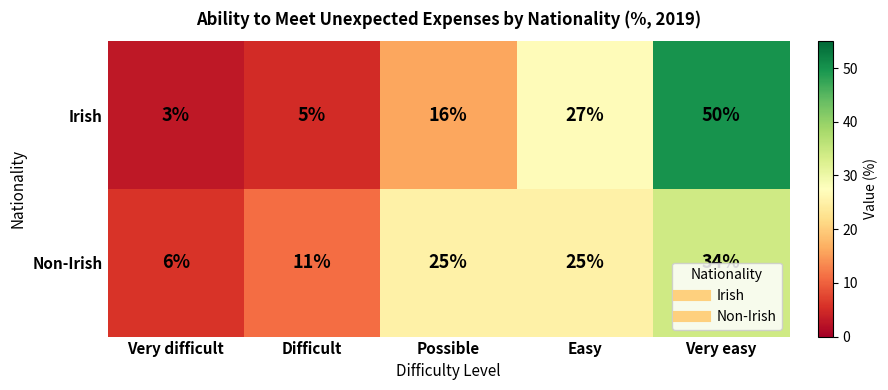

Is it true that Non-Irish equals 34 at Very easy?

True